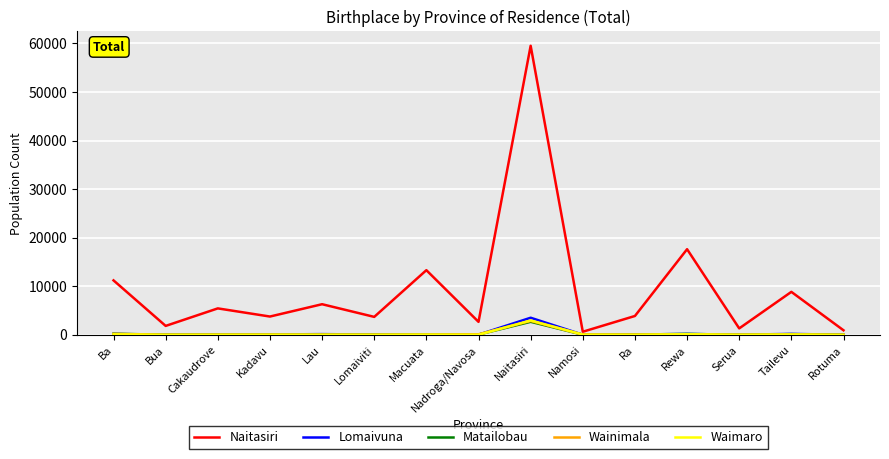

After their last crossing, which series has the higher values: Wainimala or Matailobau?

Wainimala